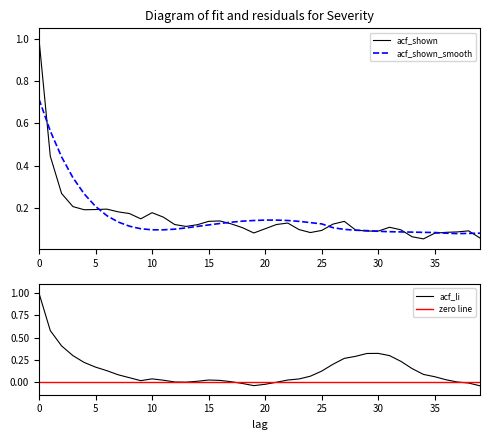

What is the average value of the acf_li series?

0.1